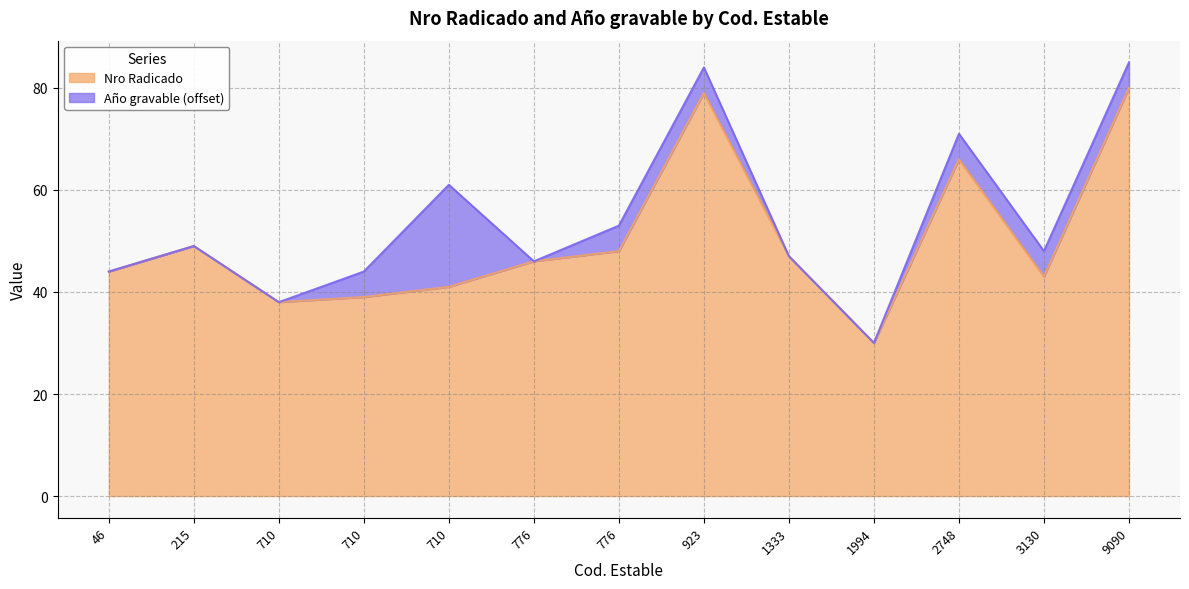

Where is the first local maximum?

215